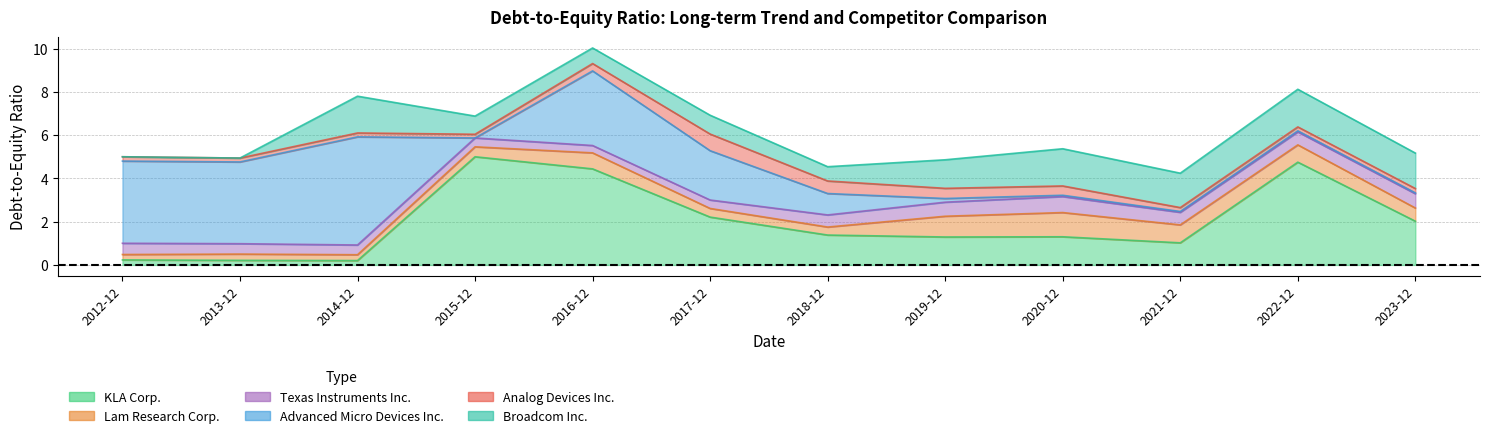

What is the difference between the highest and lowest values at 2012-12-31?

3.8